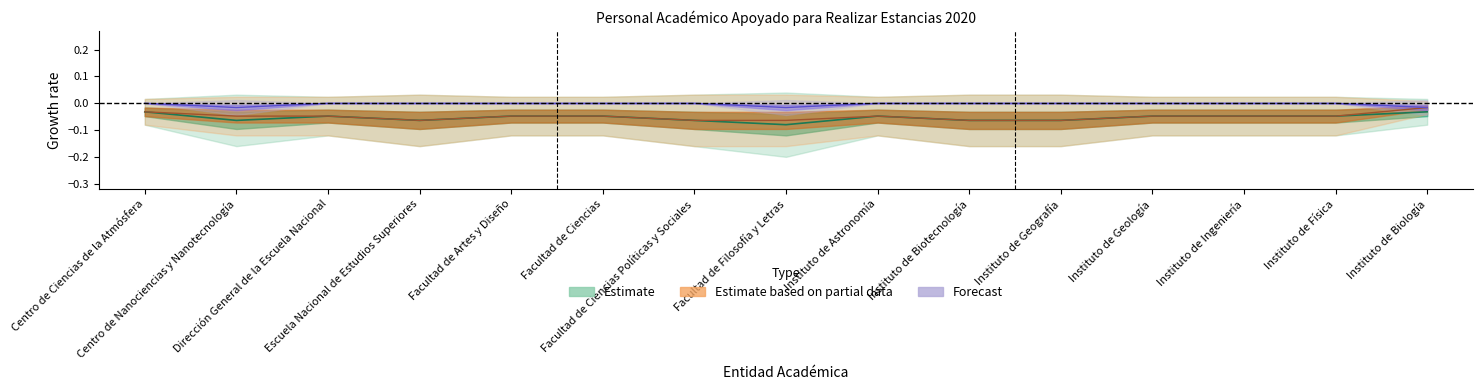

At which category is the sum across all series the highest?

Centro de Ciencias de la Atmósfera